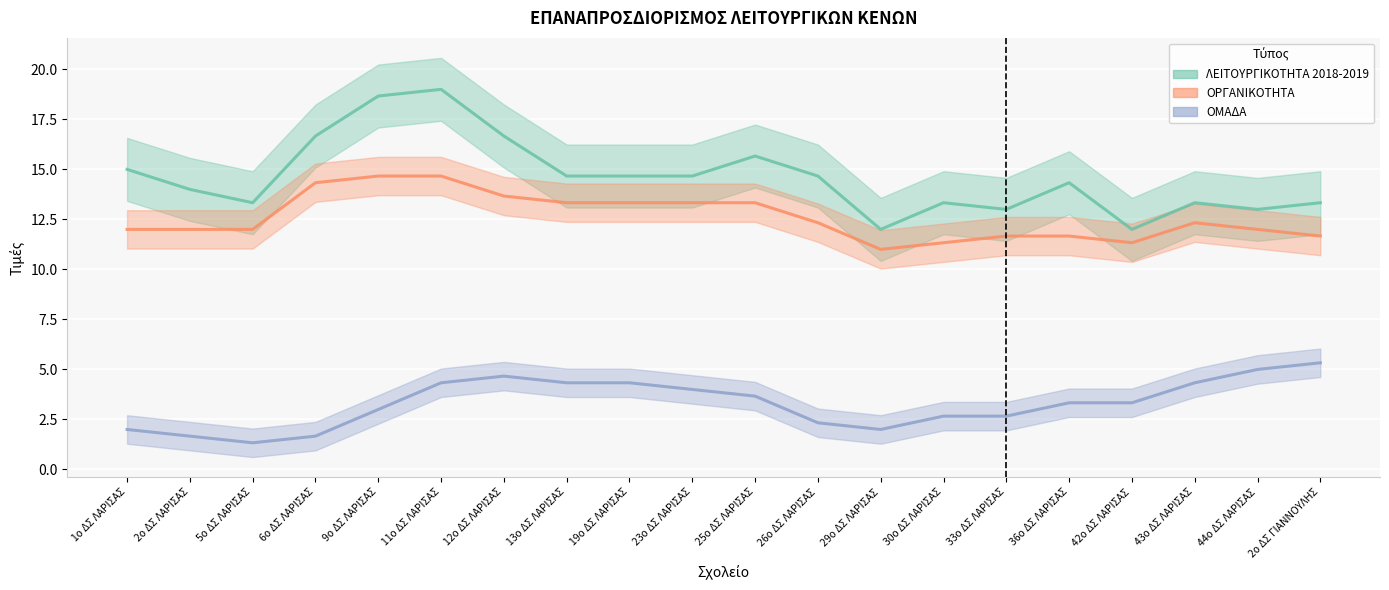

What is the label of the 3rd point from the left?

5ο ΔΣ ΛΑΡΙΣΑΣ